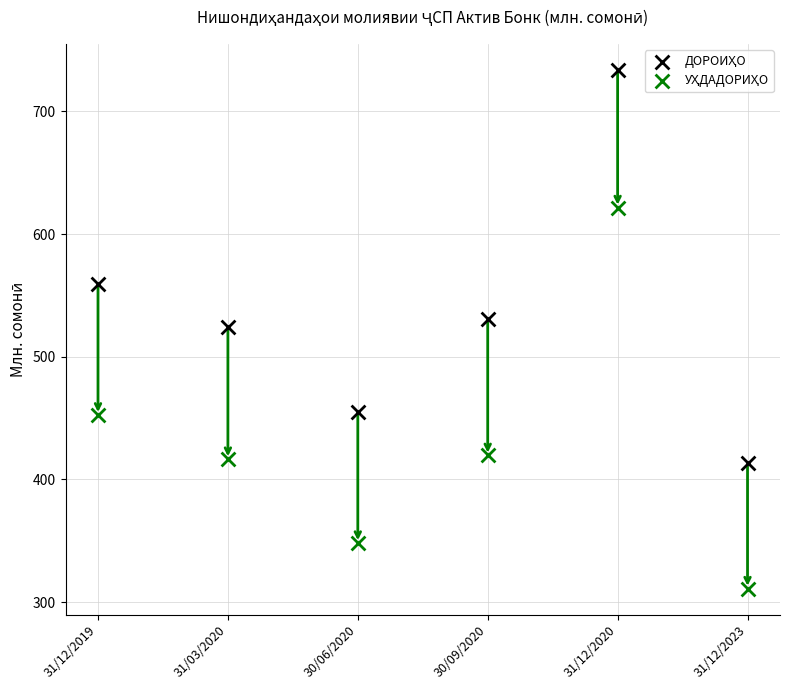

Across all data points, what is the range of Y values (max minus min)?

423.1